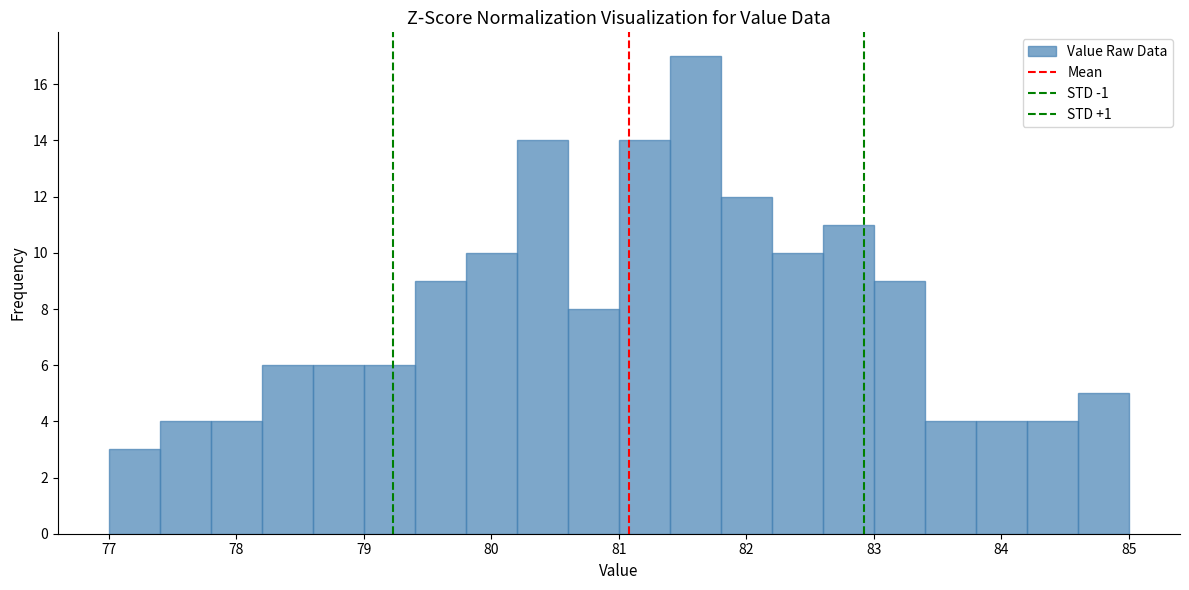

What is the height of the bar covering 81.8 to 82.2 on the x-axis? The values are not printed on the chart, so give them approximately, as read against the axis.

12